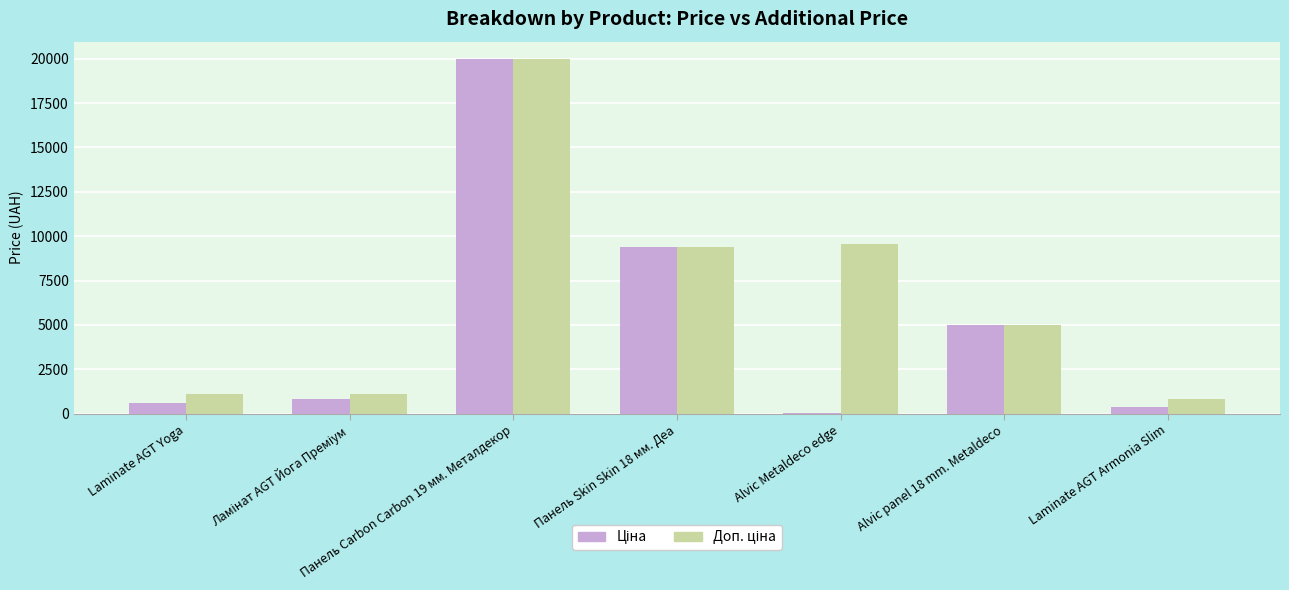

At which category is the sum across all series the highest?

Панель Carbon Carbon 19 мм. Металдекор